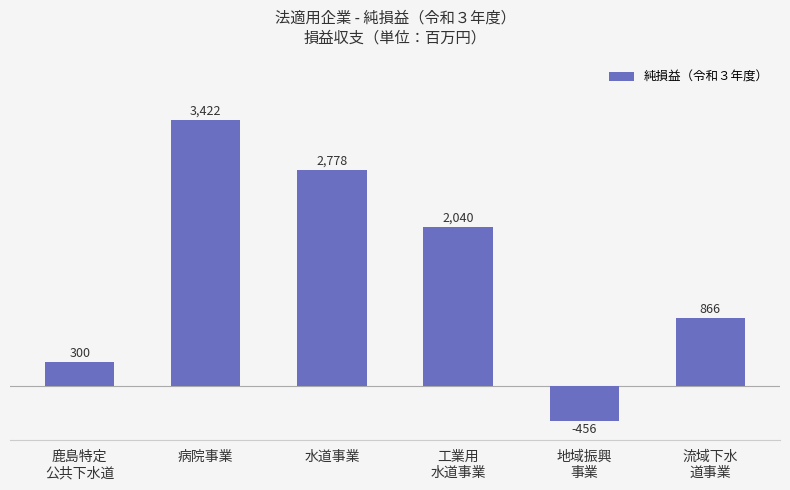

The chart shows a value of 3771 at 水道事業. True or false?

False